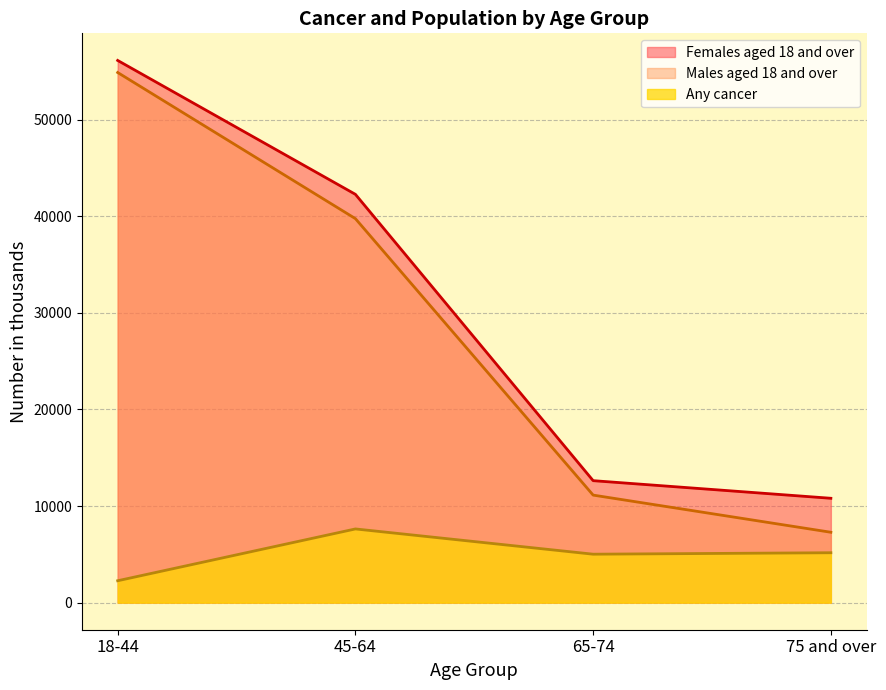

How many data points in Males aged 18 and over are above 39761?

1